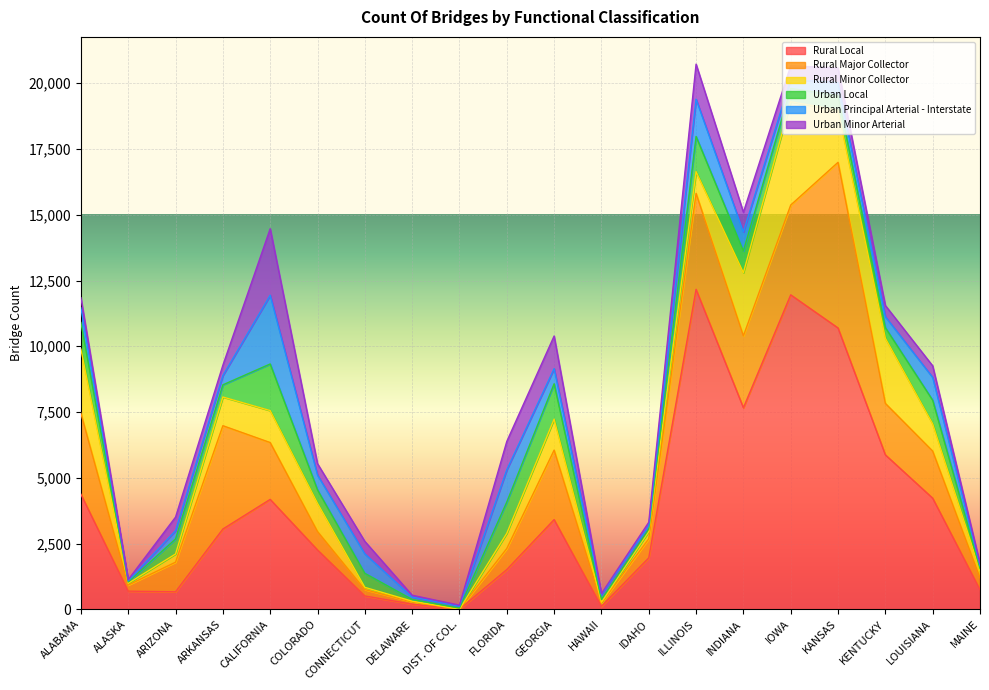

List the labels in order of Rural Major Collector value, largest first.

KANSAS, ARKANSAS, ILLINOIS, IOWA, ALABAMA, INDIANA, GEORGIA, CALIFORNIA, KENTUCKY, LOUISIANA, ARIZONA, FLORIDA, IDAHO, COLORADO, MAINE, CONNECTICUT, ALASKA, HAWAII, DELAWARE, DIST. OF COL.